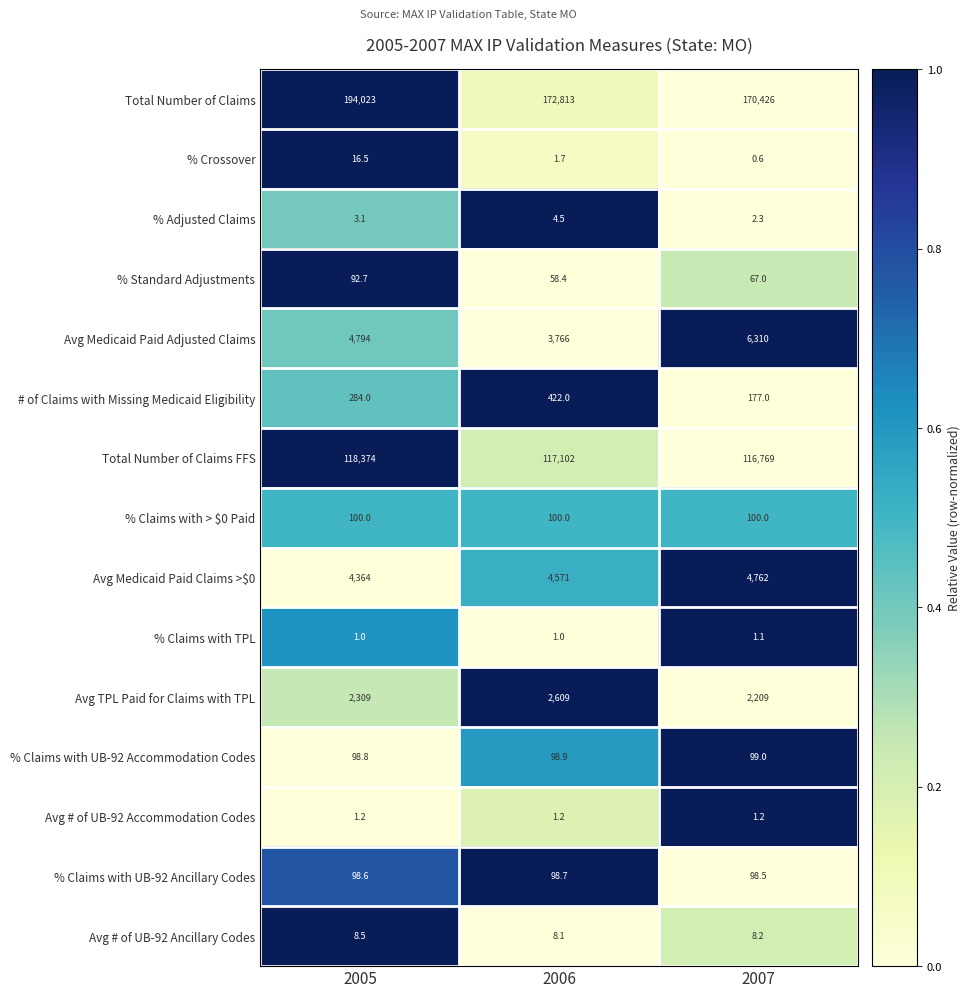

Is it true that Avg TPL Paid for Claims with TPL equals 3190.0 at 2005?

False